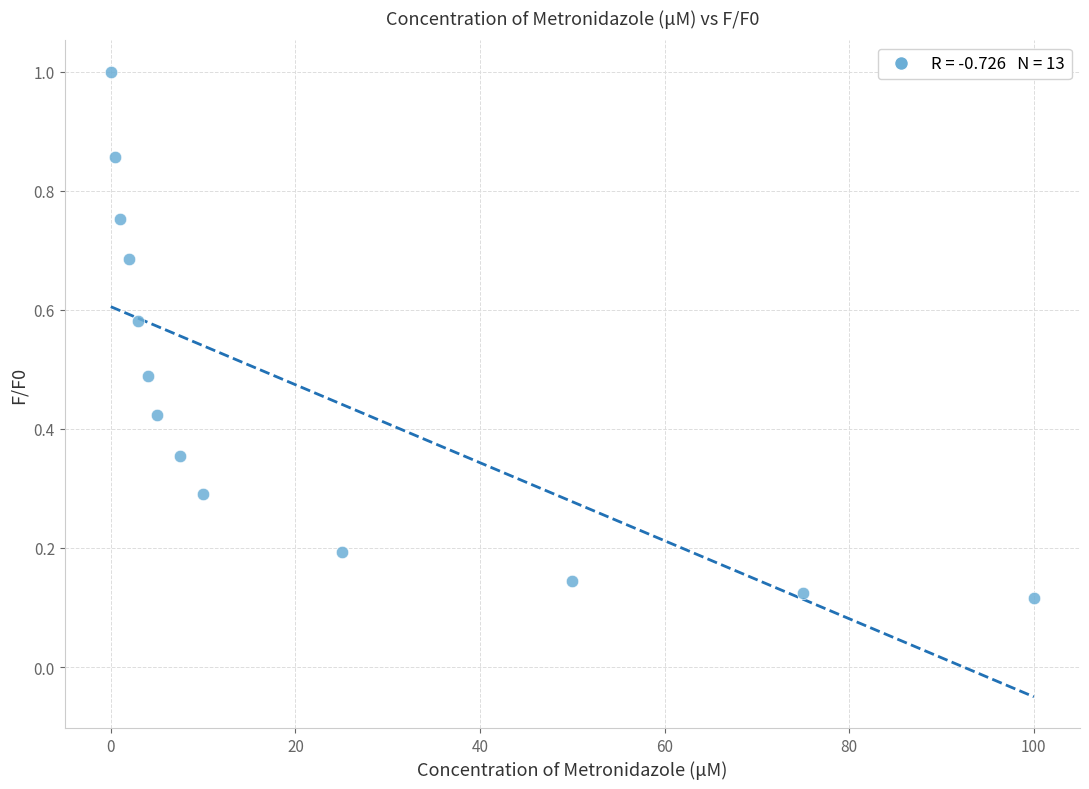

What is the range of X values (max minus min)?

100.0